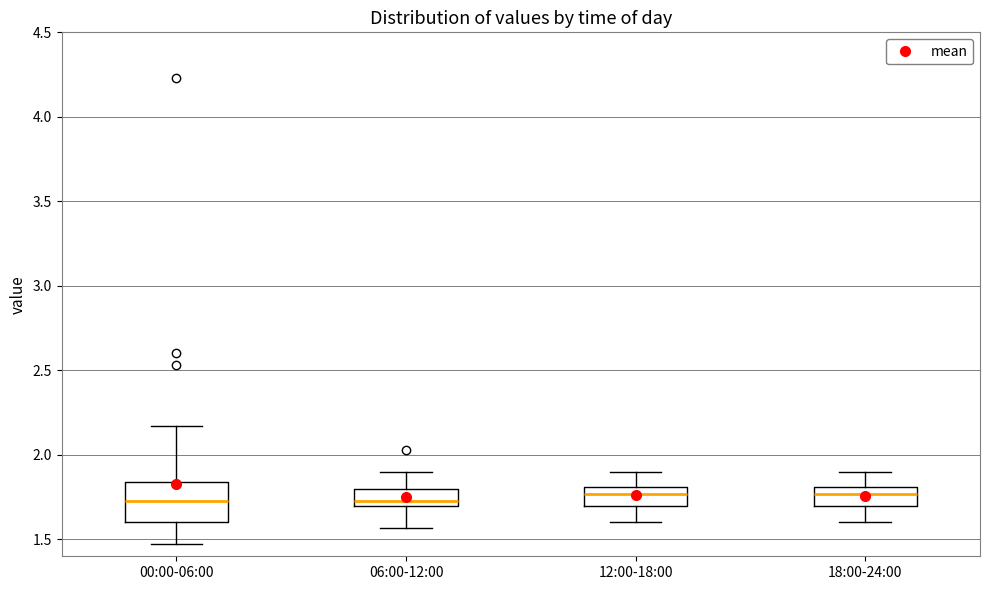

Comparing the boxes themselves (not the whiskers), which one is the tallest?

00:00-06:00